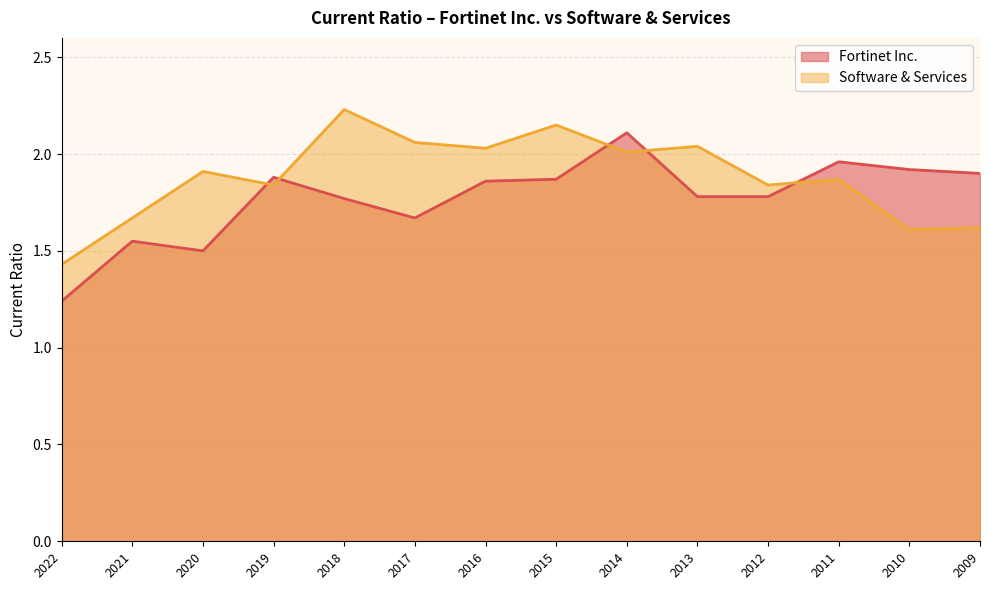

List the series in order of their overall mean, lowest first.

Fortinet Inc., Software & Services